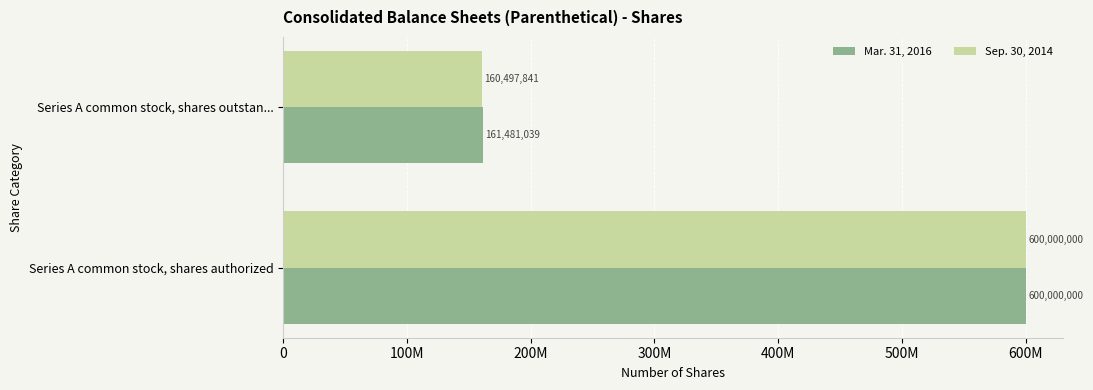

What position from the left is Series A common stock, shares outstan...?

2